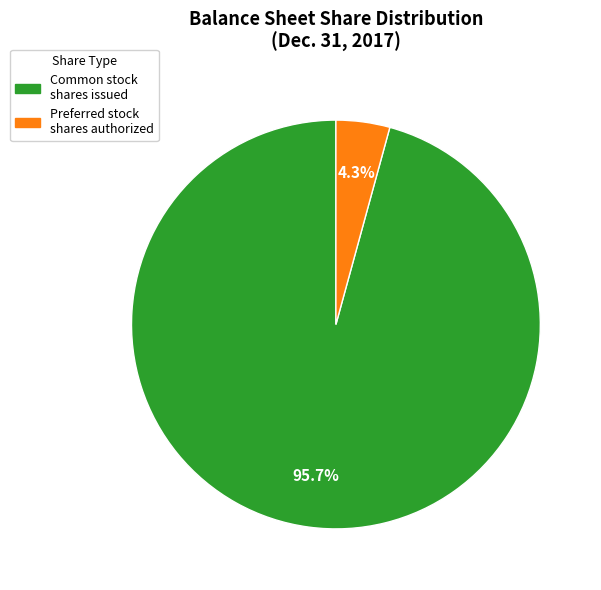

Count the number of slices in the pie.

2